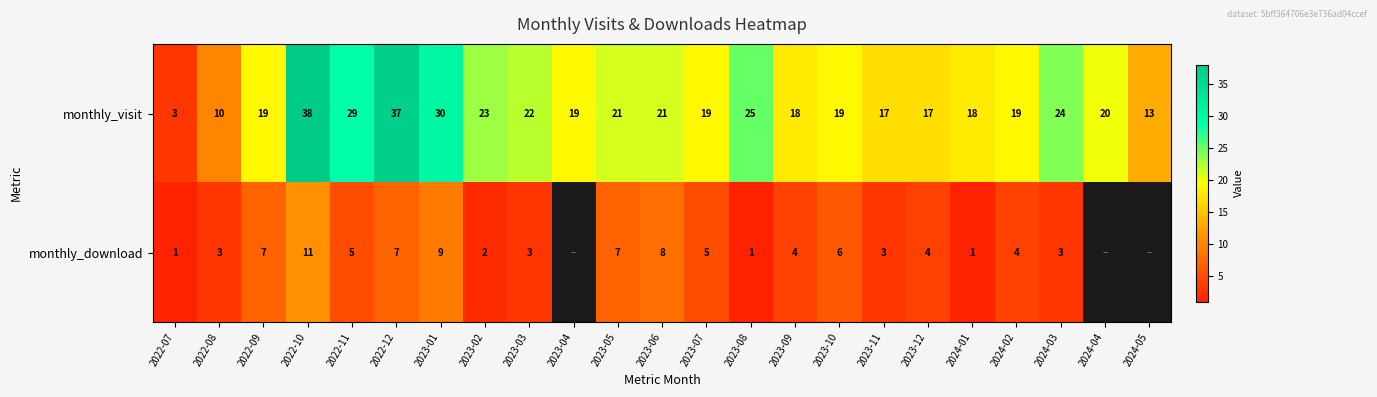

Is it true that monthly_download equals 1.1 at 2023-03?

False